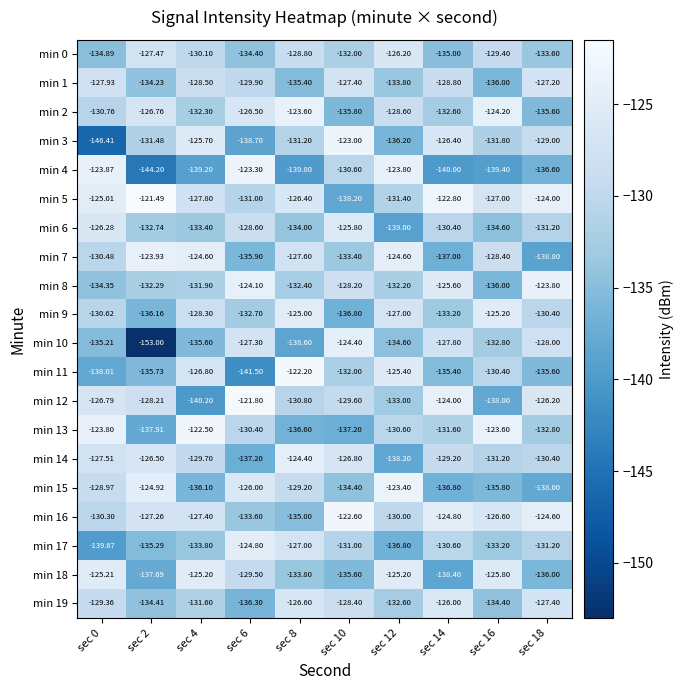

Is the value of min 12 at sec 0 greater than the value of min 15 at sec 18?

Yes